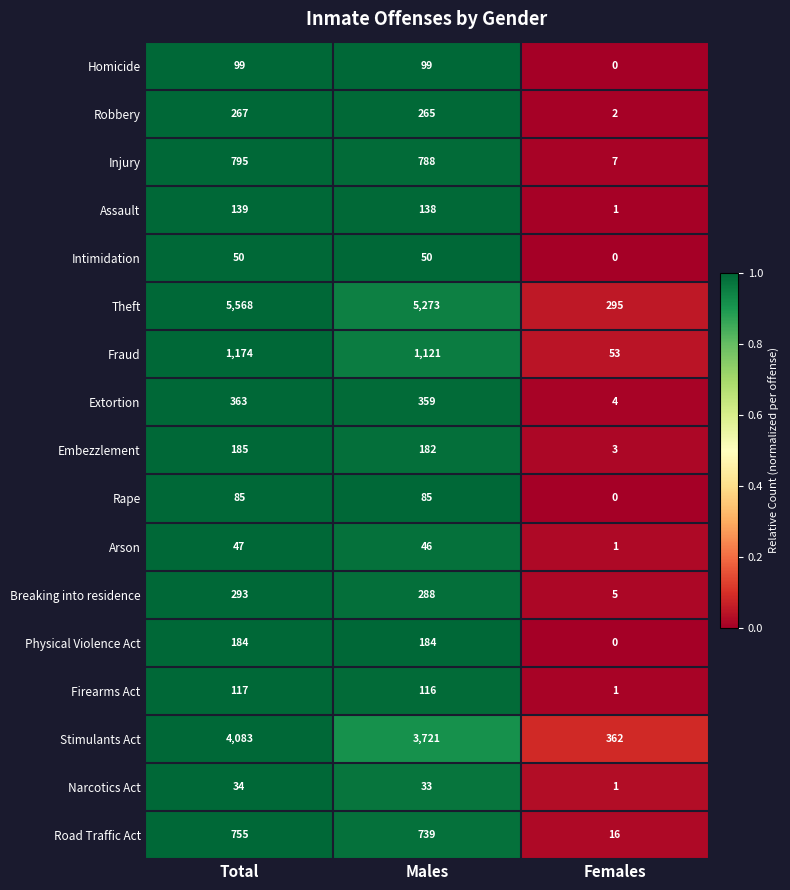

Which series has the largest total across all categories?

Theft